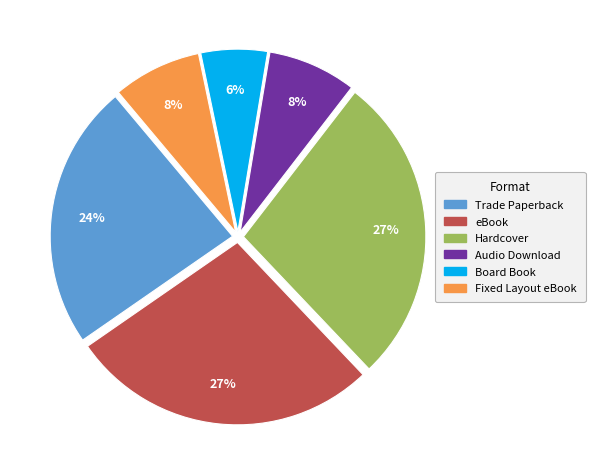

How many slices are in this pie chart?

6